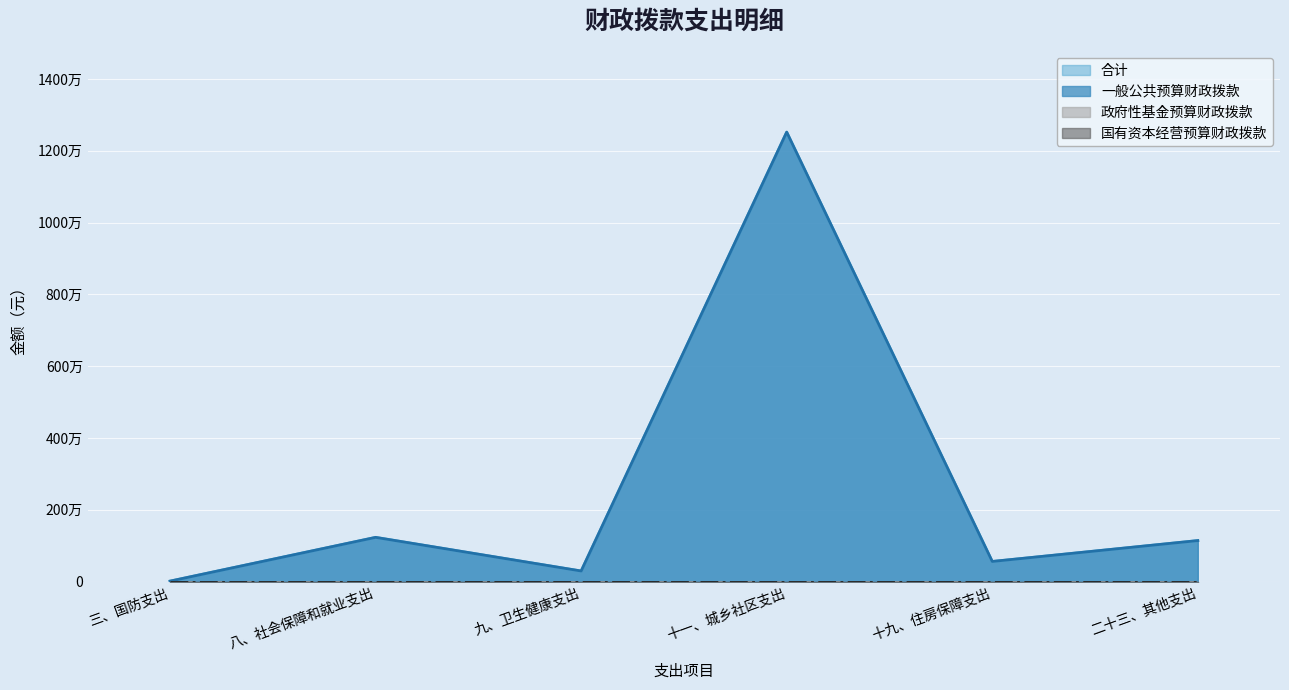

Between 三、国防支出 and 十九、住房保障支出, which is larger?

十九、住房保障支出